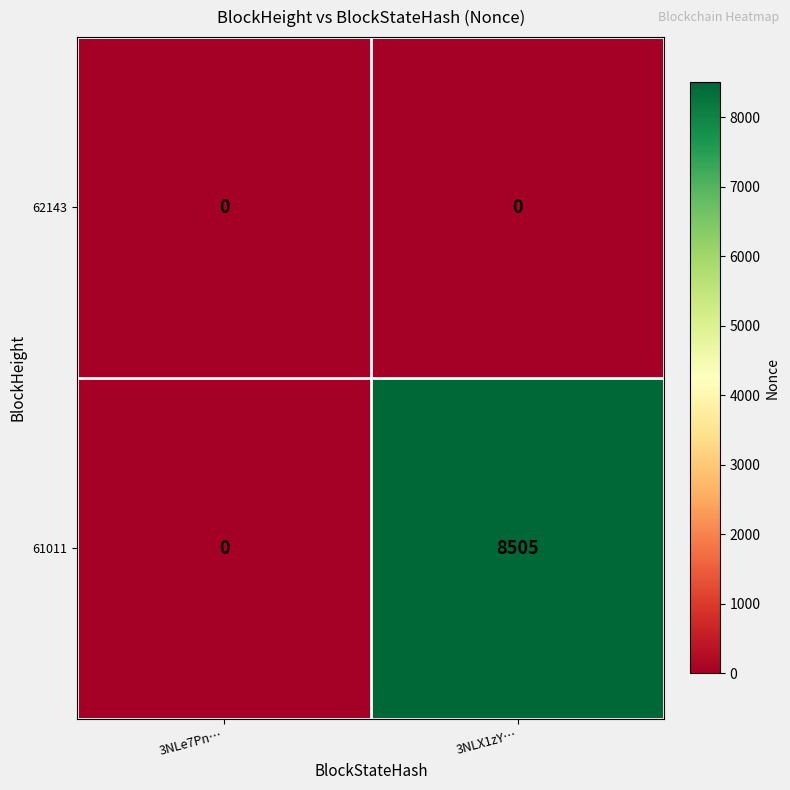

Rank the series by their average value, from highest to lowest.

61011, 62143